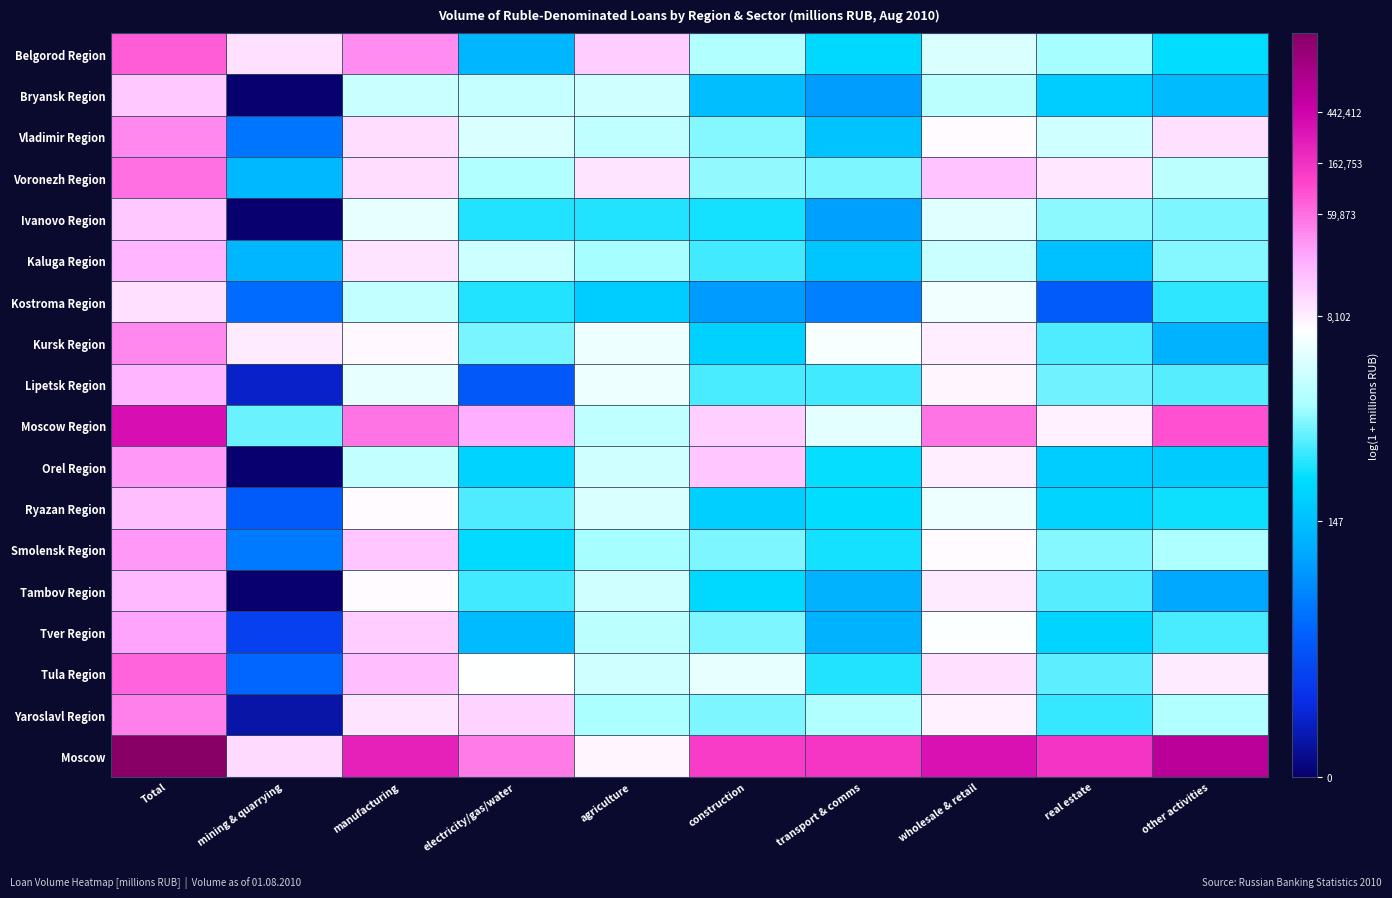

At which category is the sum across all series the highest?

Total